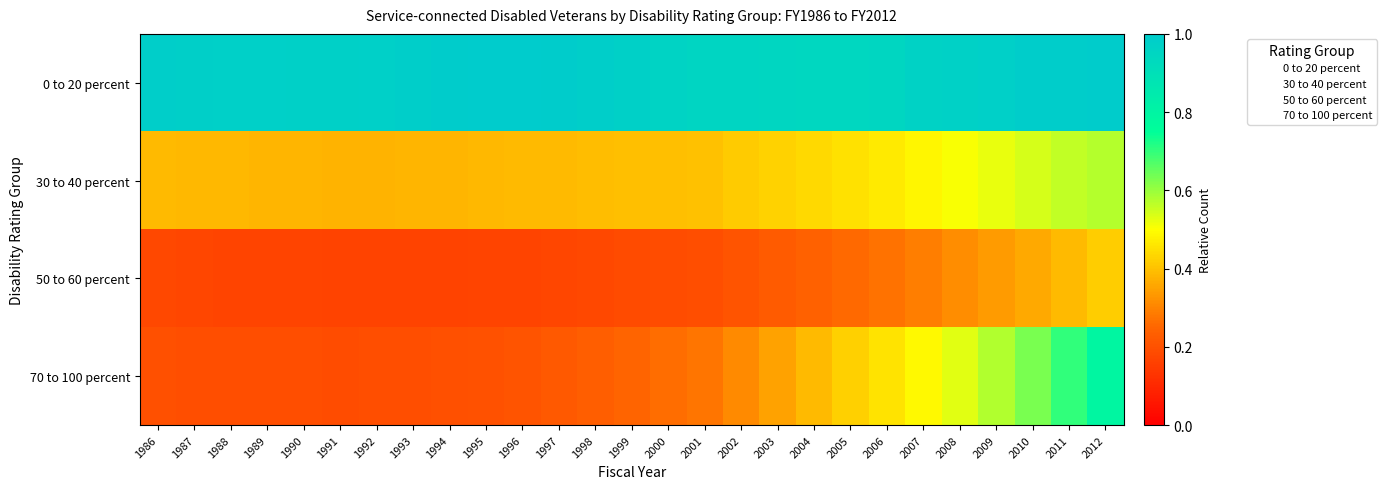

Which category has the highest value across all series?

1986